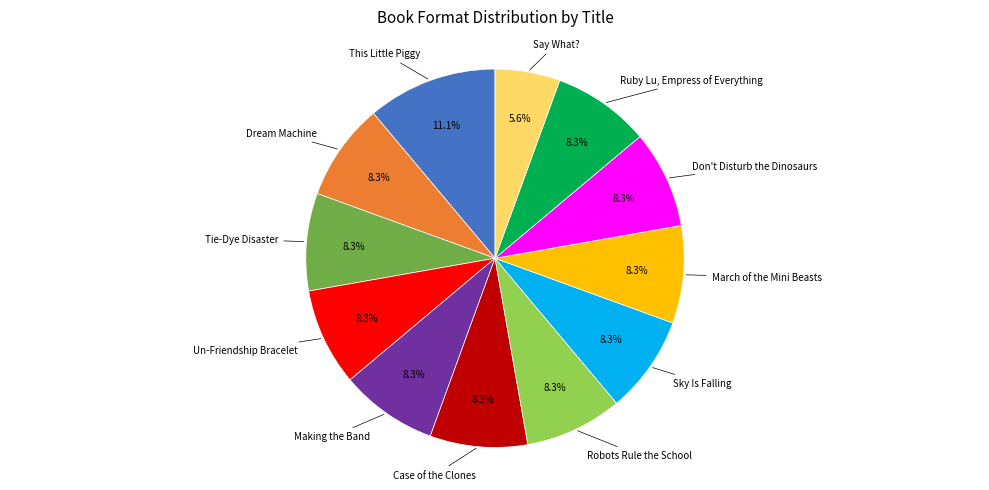

Is there a majority slice in this chart?

No